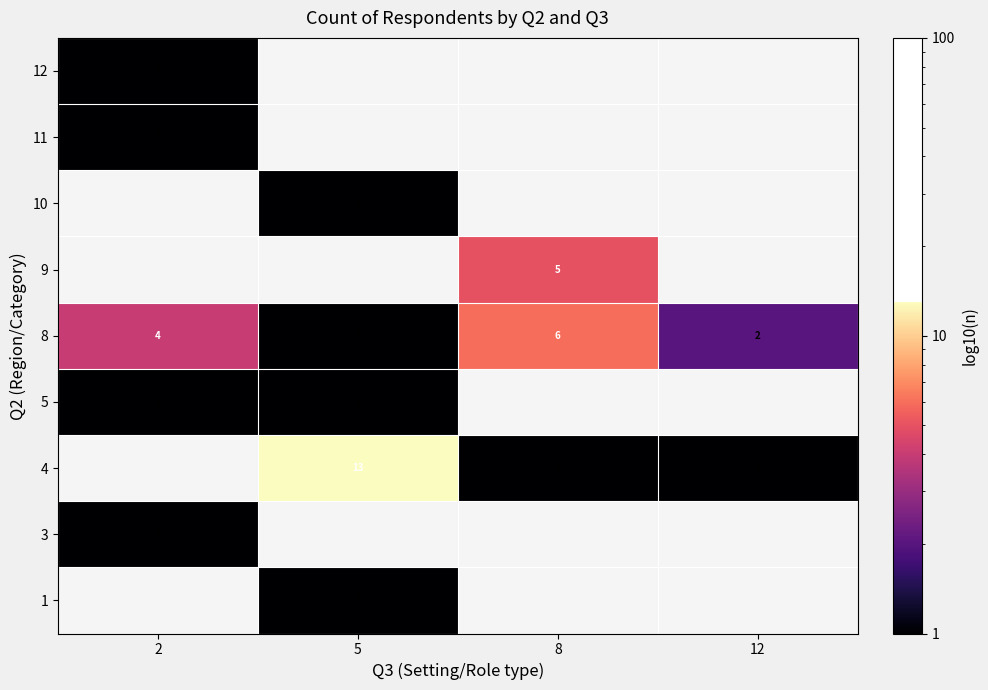

Is it true that 4 equals 9 at 5?

False